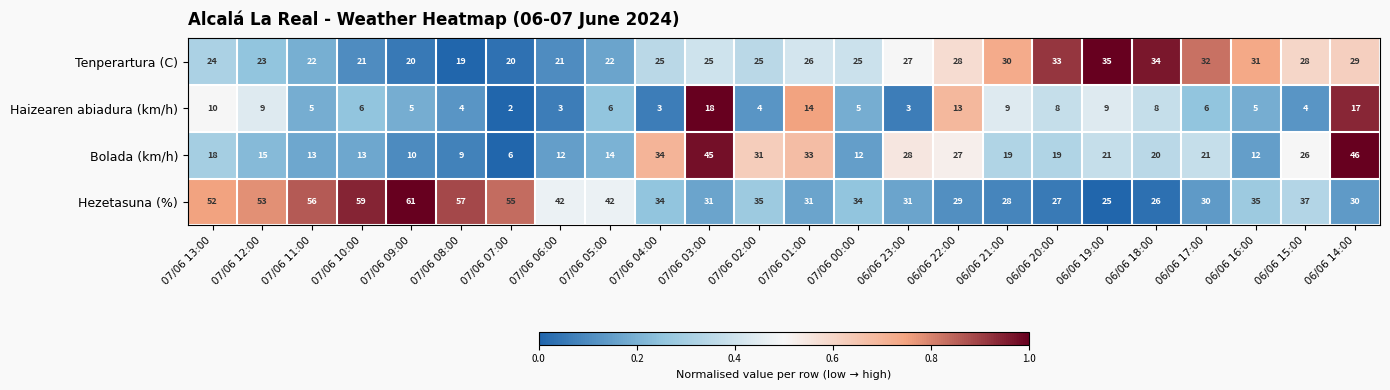

Rank the series at 07/06 10:00 from highest to lowest value.

Hezetasuna (%), Tenperartura (C), Bolada (km/h), Haizearen abiadura (km/h)